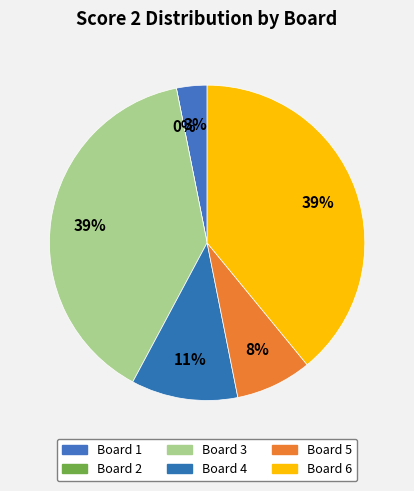

Which slice is the largest?

Board 3